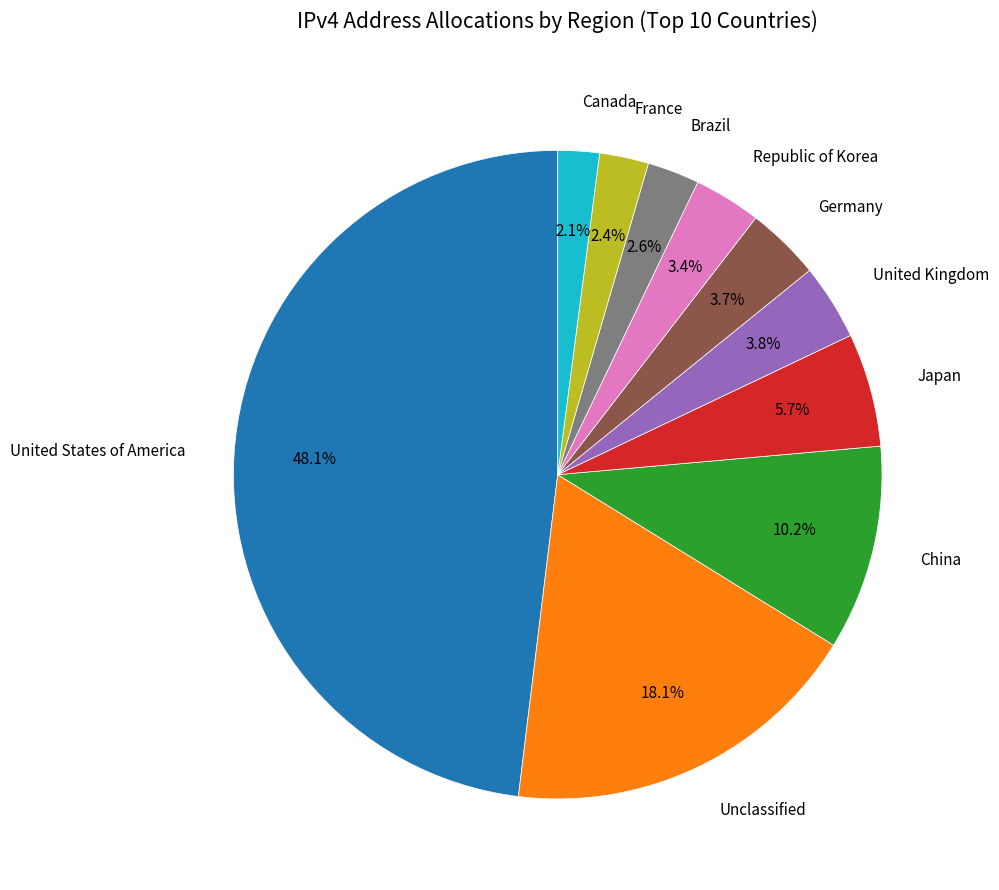

What is the largest slice in the pie chart?

United States of America